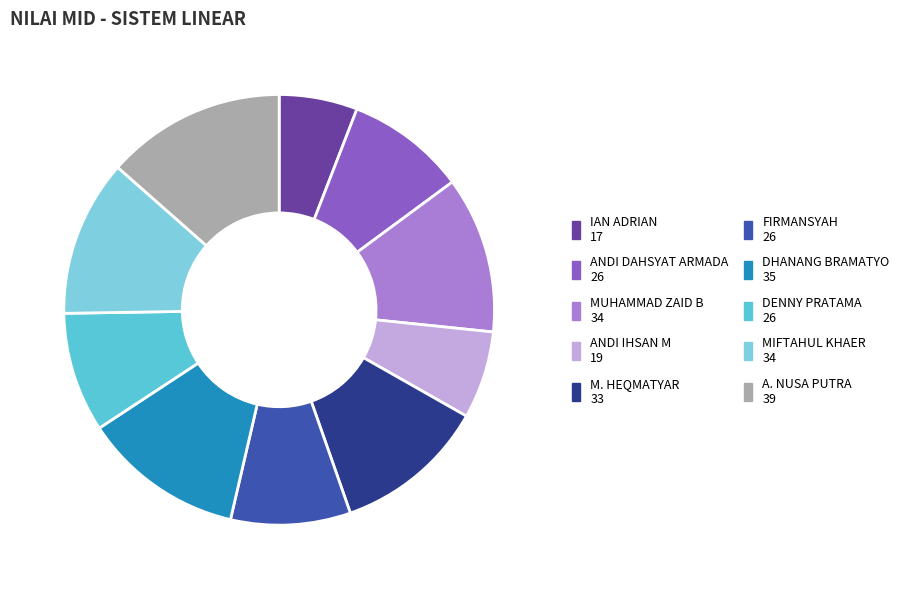

What is the smallest slice in the pie chart?

IAN ADRIAN